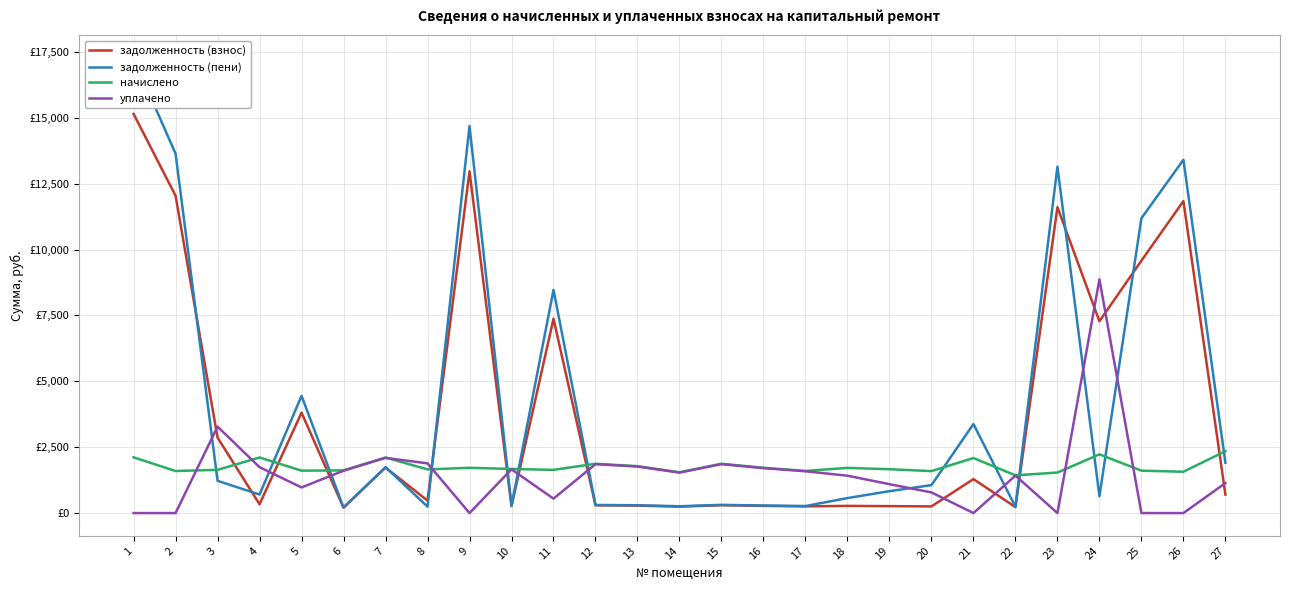

Between 12 and 25, which series saw the biggest shift?

задолженность (пени)